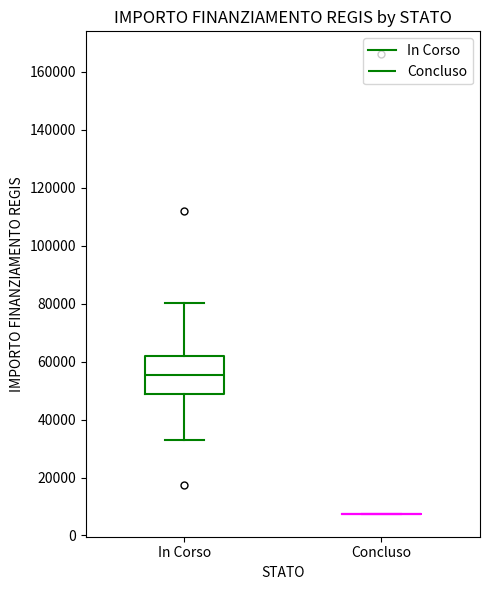

Reading left to right, read every box against the y-axis: the position of its median line, the range the box covers, and the ends of its whiskers. The values are not printed on the chart, so give them approximately, as read against the axis.

In Corso: median 56000, box 48000 to 62000, whiskers 32000 to 80000
Concluso: box collapsed to a line at 8000, whiskers 8000 to 8000